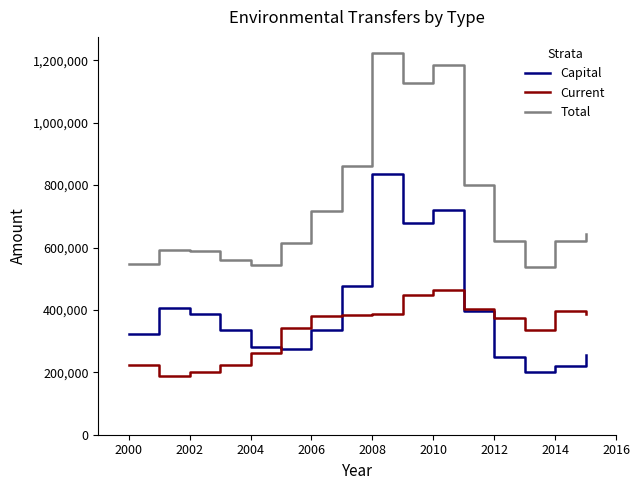

Does the chart display data point markers on the line(s)?

No